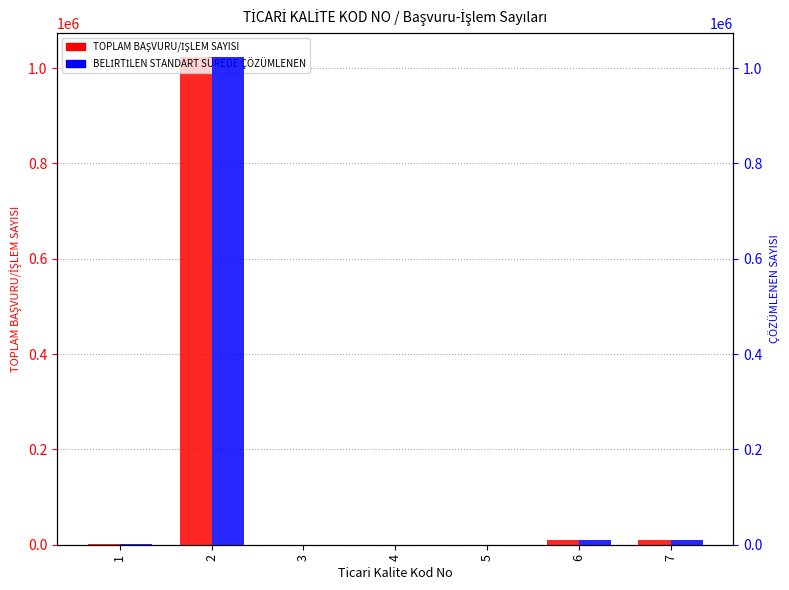

How many data points in TOPLAM BAŞVURU/İŞLEM SAYISI are less than 786?

3